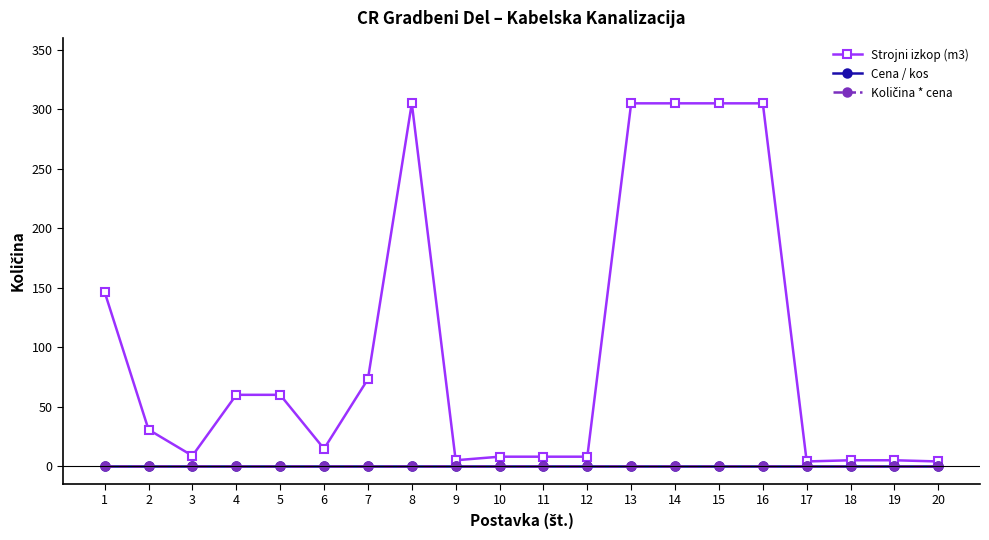

What is the value of the Strojni izkop (m3) point at the 9th from the left?

5.0